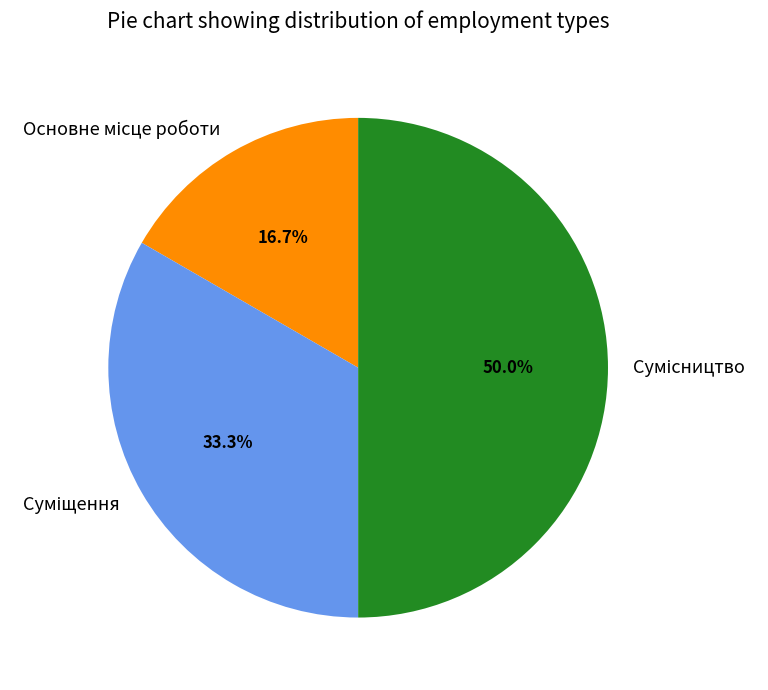

To the nearest percent, what is the difference between the largest and smallest slice percentages?

33%